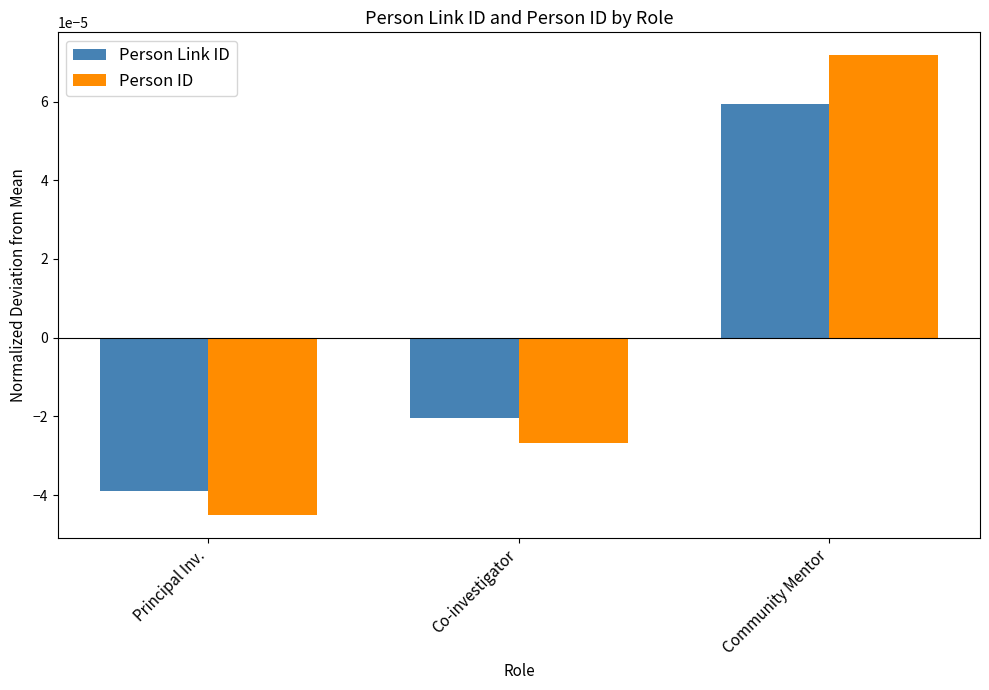

Are the bars grouped side by side (vs. stacked)?

Yes